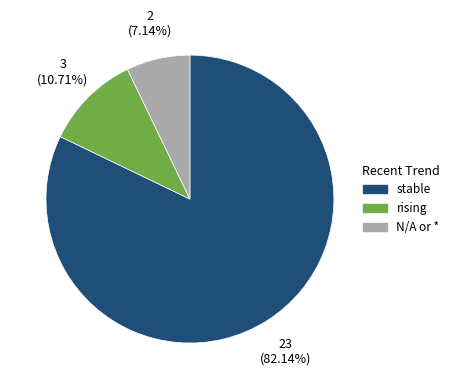

Is it true that rising is 16% of the pie?

False